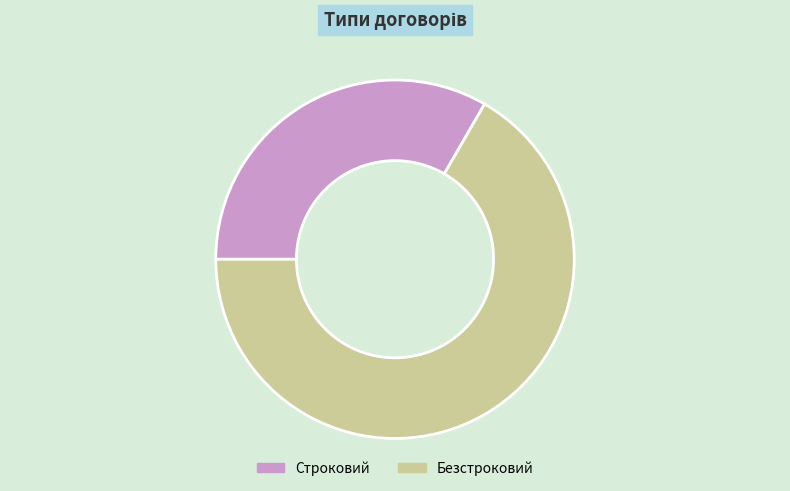

Combined, do Безстроковий and Строковий account for over 50%?

Yes